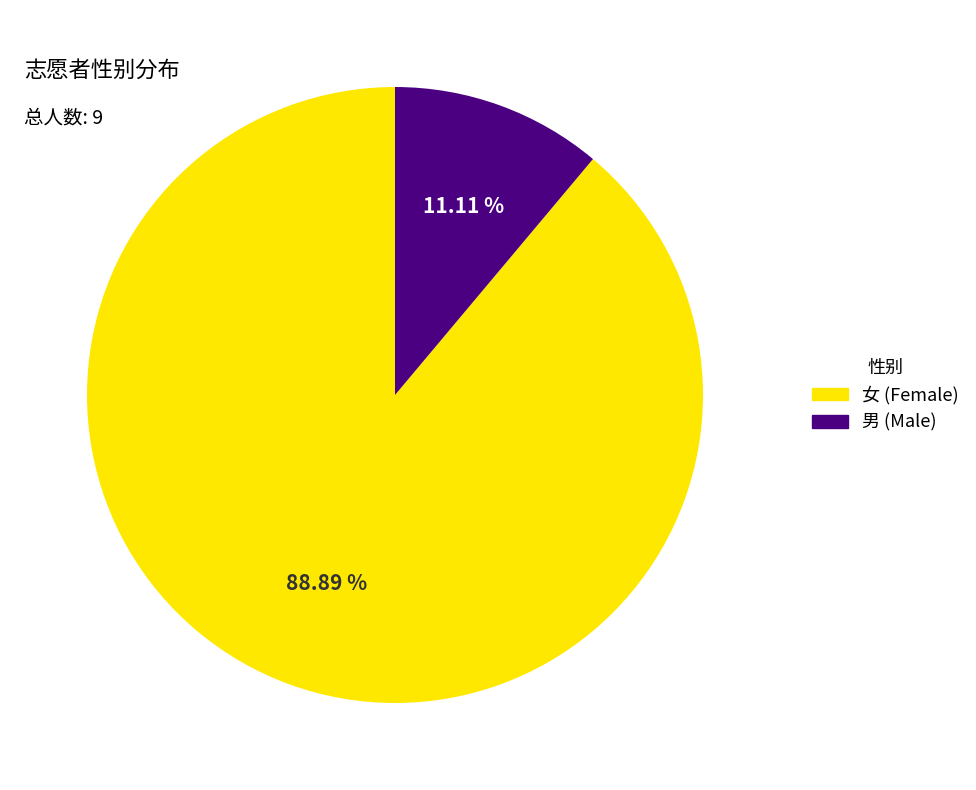

What portion of the pie excludes 男?

88.9%